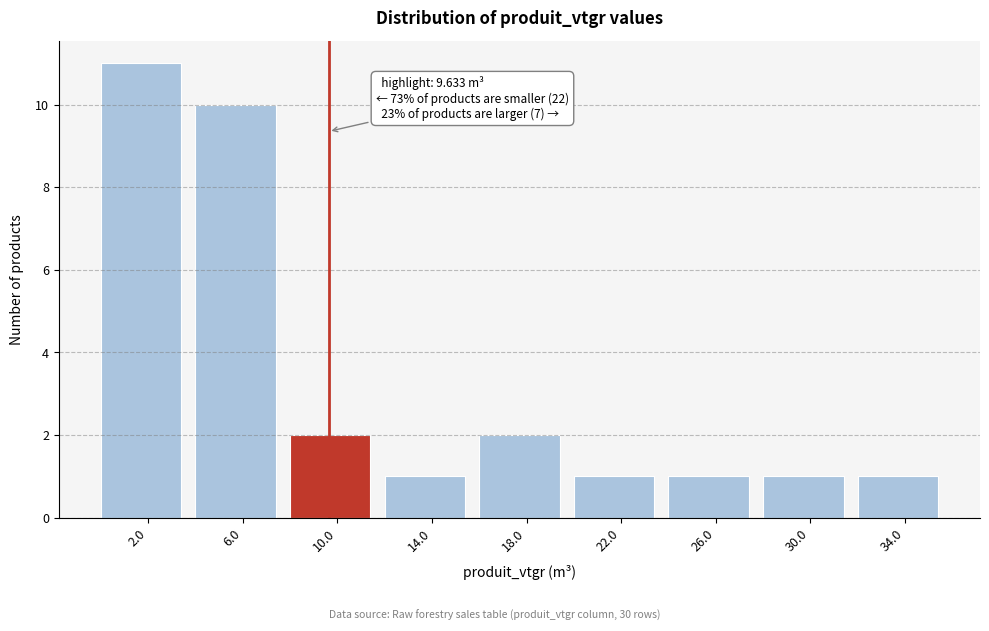

Over which range of the x-axis is the bar tallest?

0 to 4